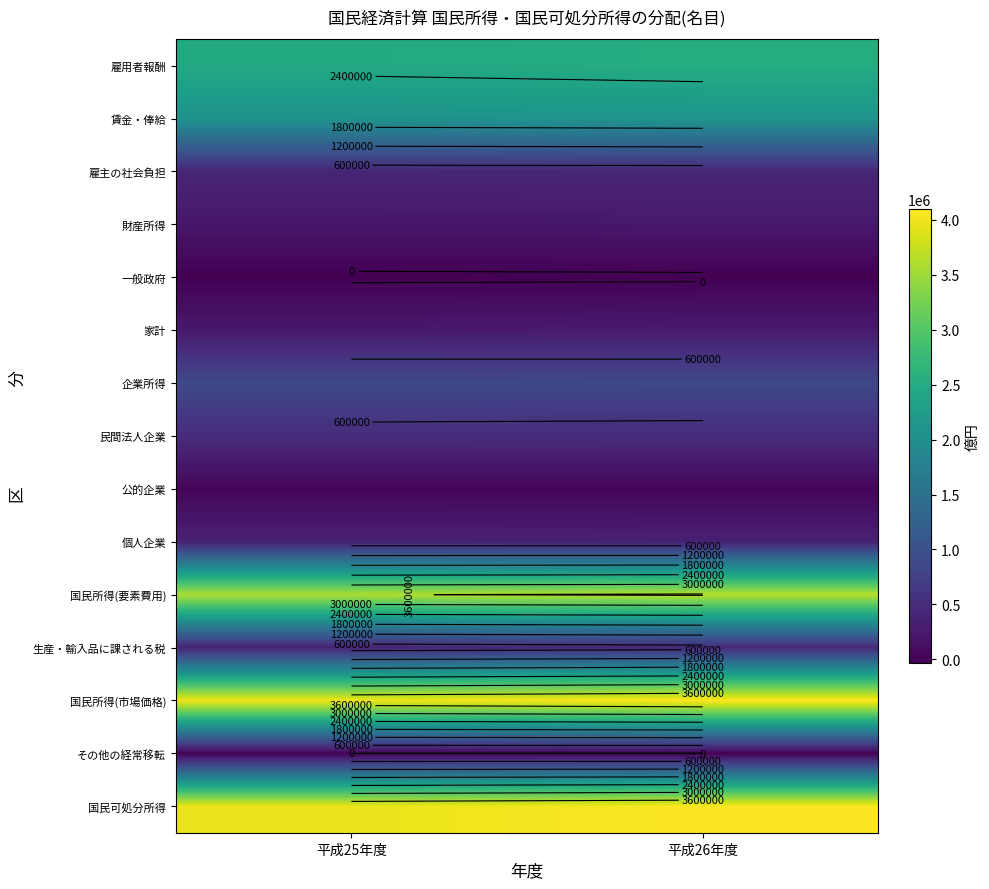

Is it true that 国民所得(市場価格) equals 1355347 at 平成25年度?

False